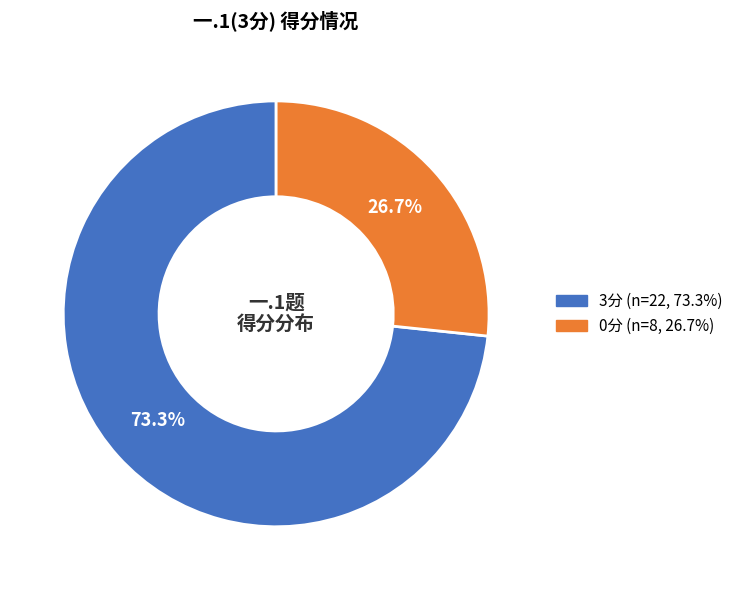

Does any single category account for the majority?

Yes